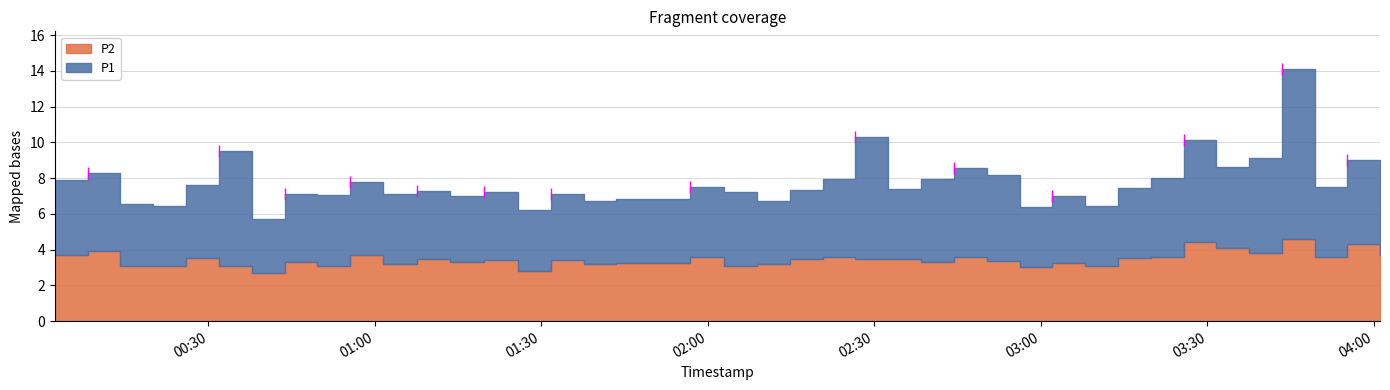

Which series has the largest total across all categories?

P1